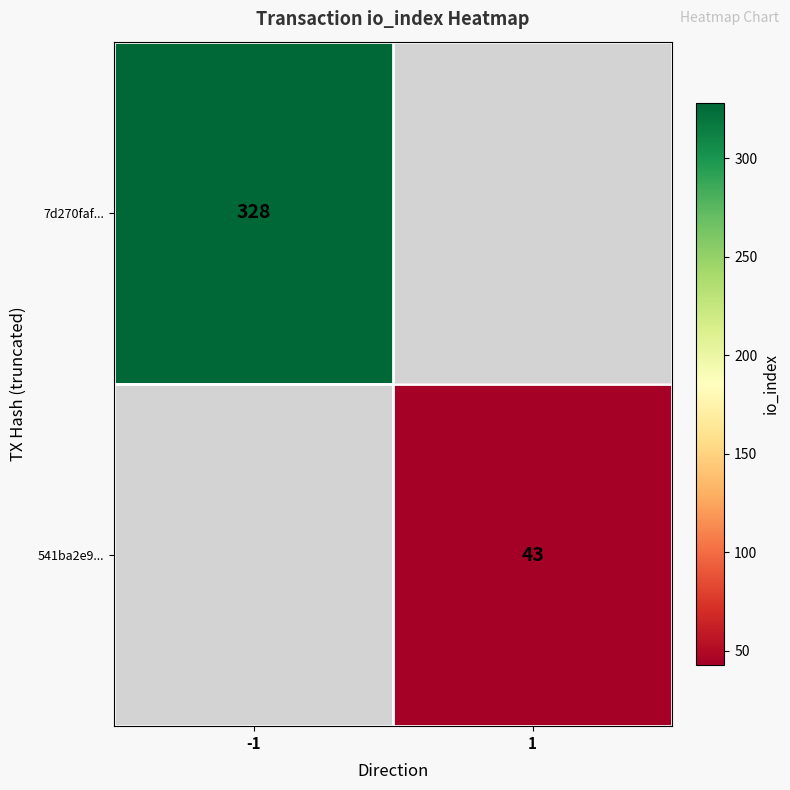

Is it true that 7d270faf... equals 328 at -1?

True